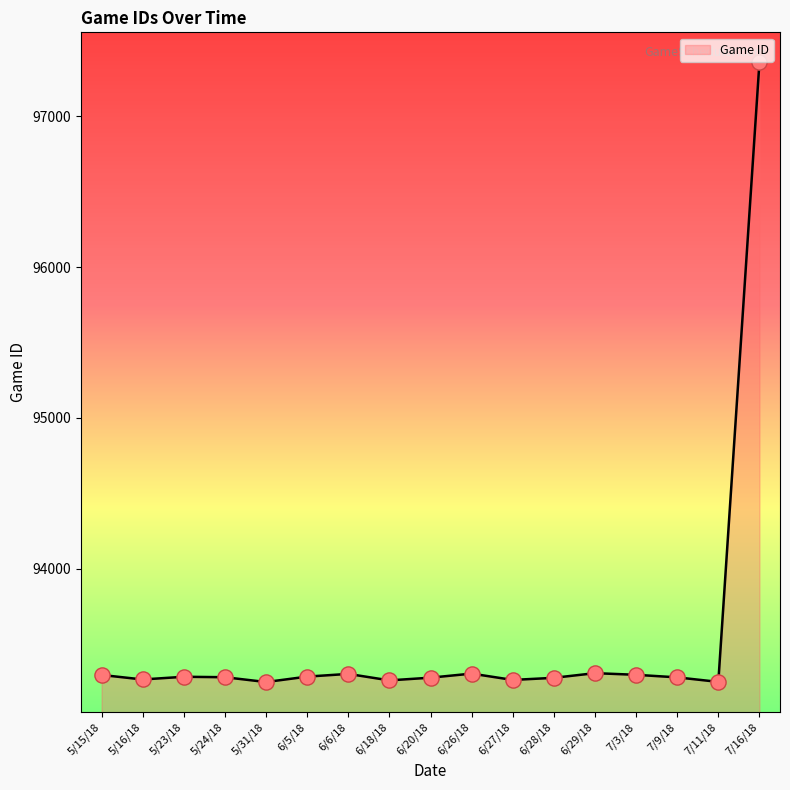

Approximately how many times larger is the value at 6/20/18 compared to 6/18/18?

1.0